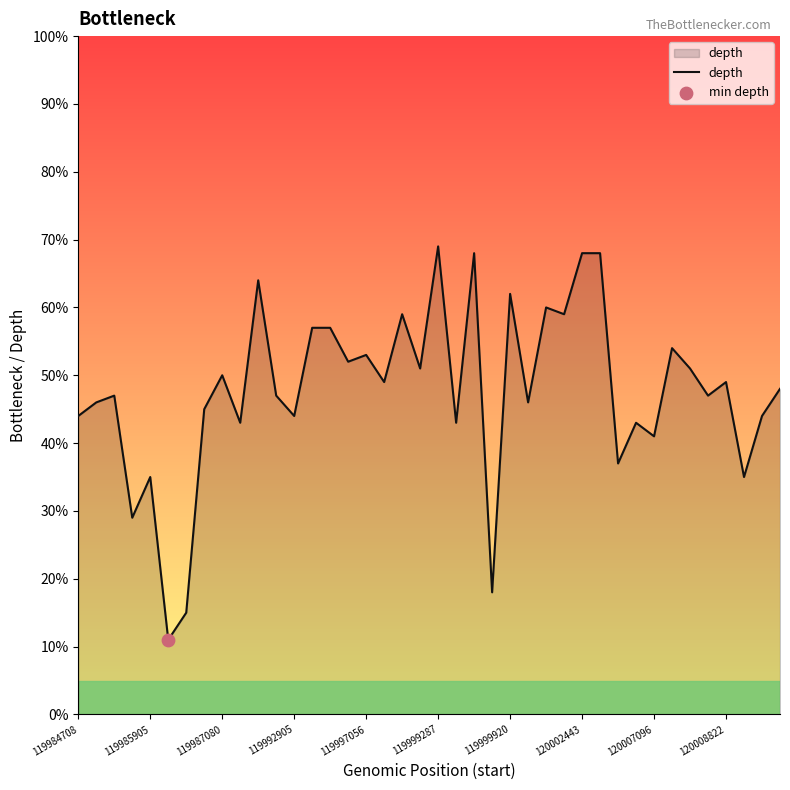

What is the difference between the maximum and minimum values?

58